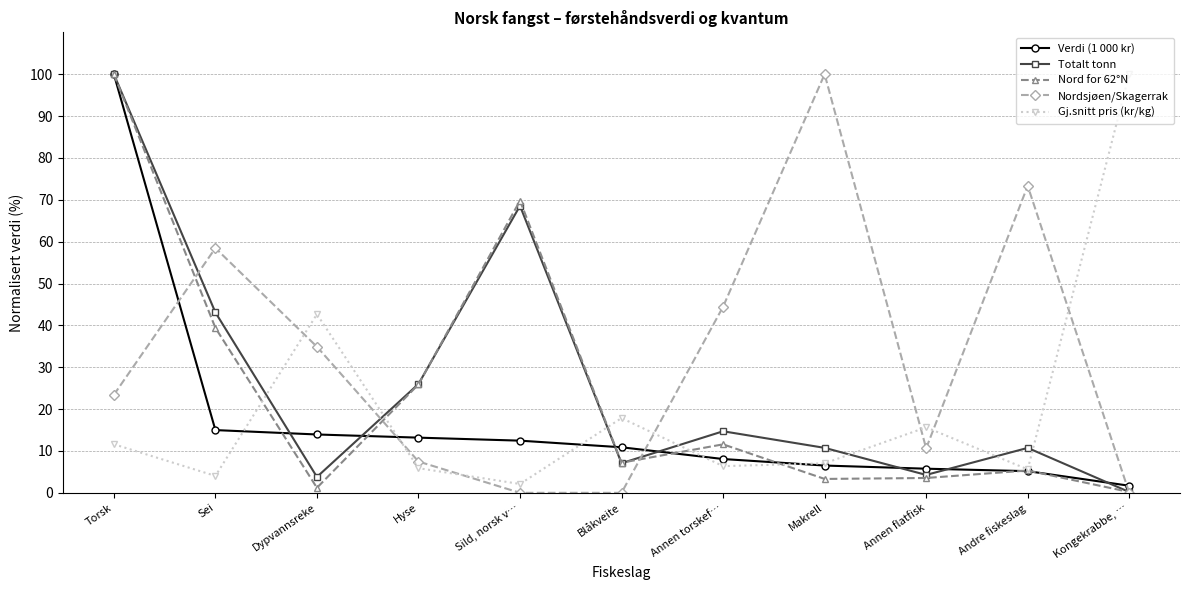

What is the label of the 9th point from the right?

Dypvannsreke